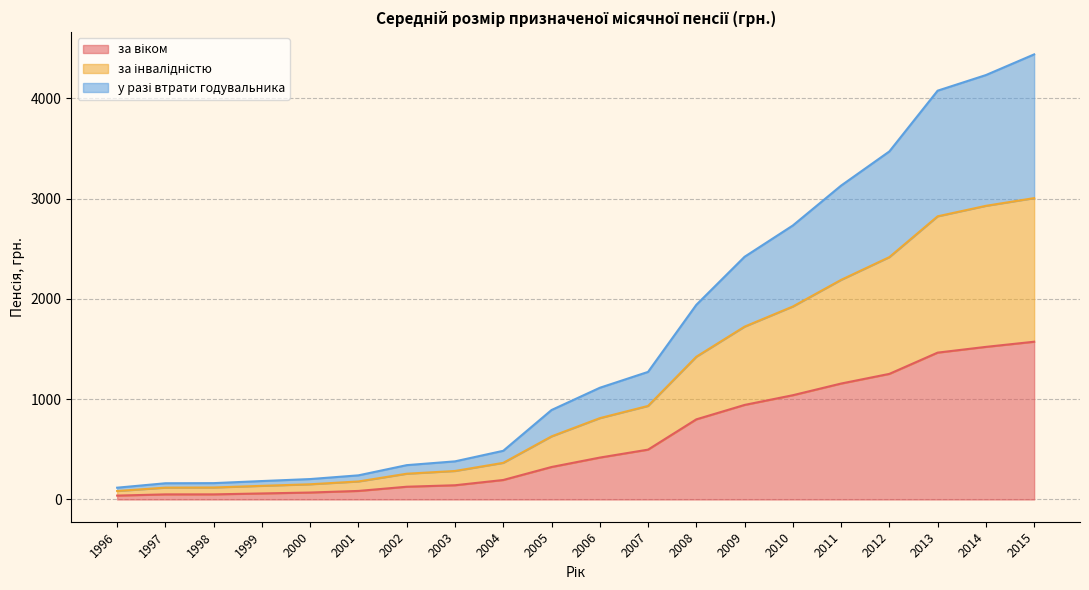

What is the difference between the за віком values at 2009 and 1999?

882.6